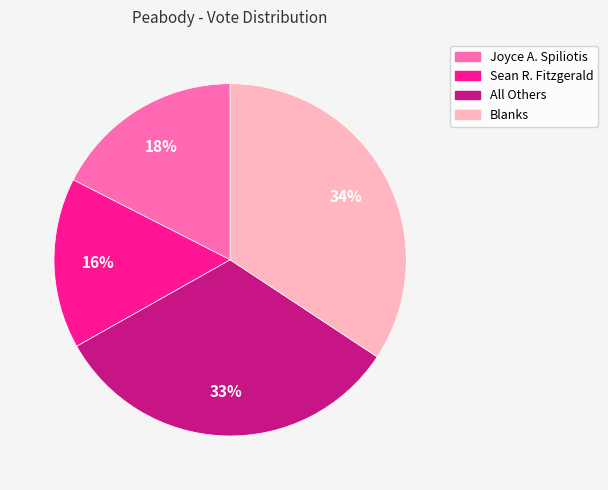

Rank the categories by value from highest to lowest.

Blanks, All Others, Joyce A. Spiliotis, Sean R. Fitzgerald